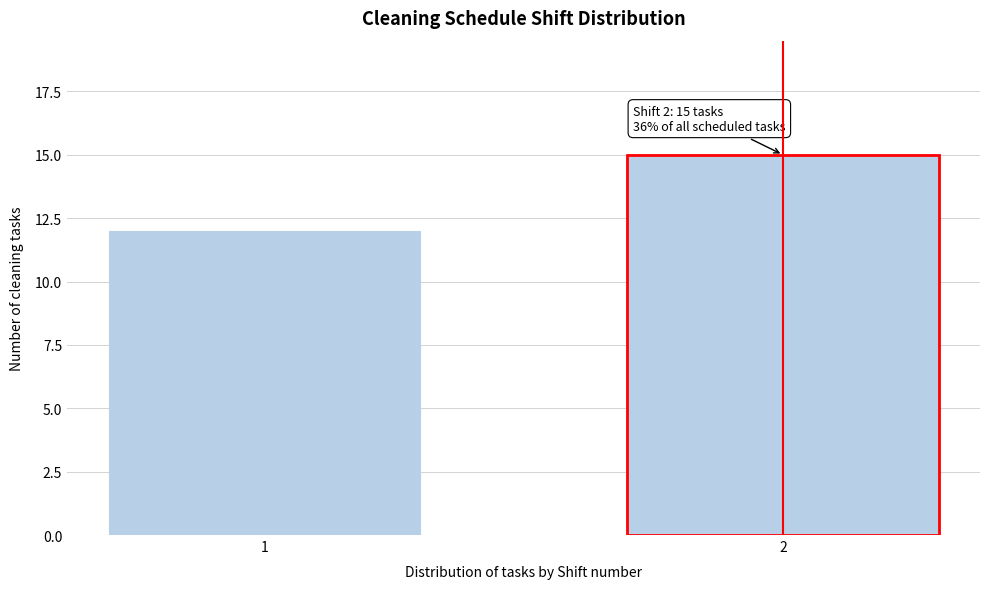

Reading right to left, list all the values displayed in this chart.

15	12